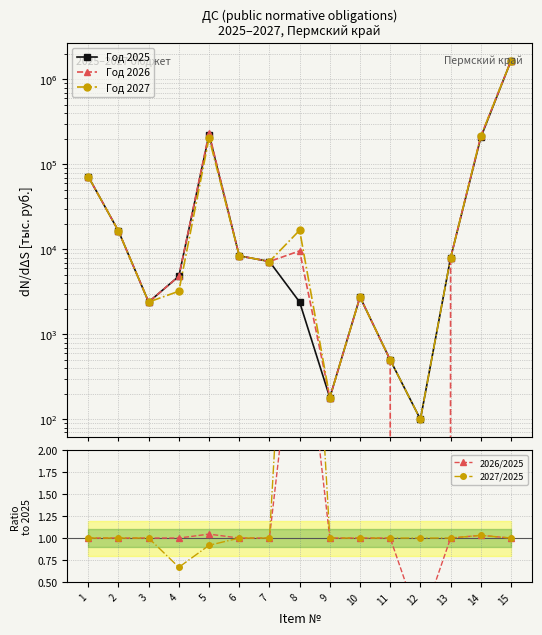

Rank the categories by 2026/2025 value from highest to lowest.

8, 5, 14, 1, 2, 3, 4, 6, 7, 9, 10, 11, 13, 15, 12